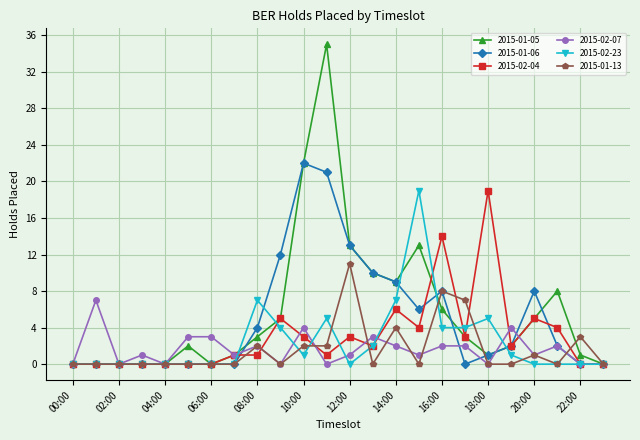

What is the maximum value shown in the chart?

35